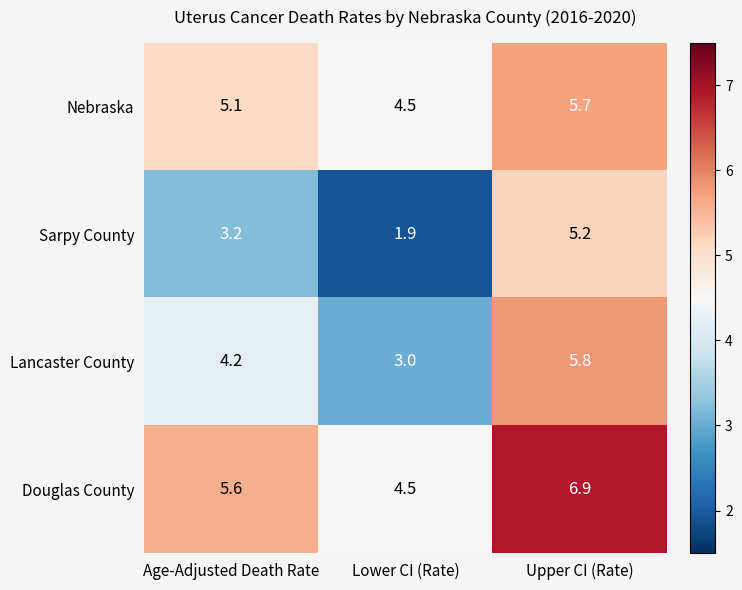

How many values in the Sarpy County series exceed 3?

2